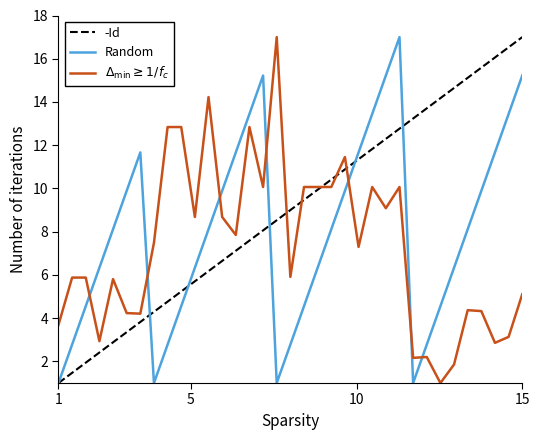

What is the smallest value displayed?

1.0